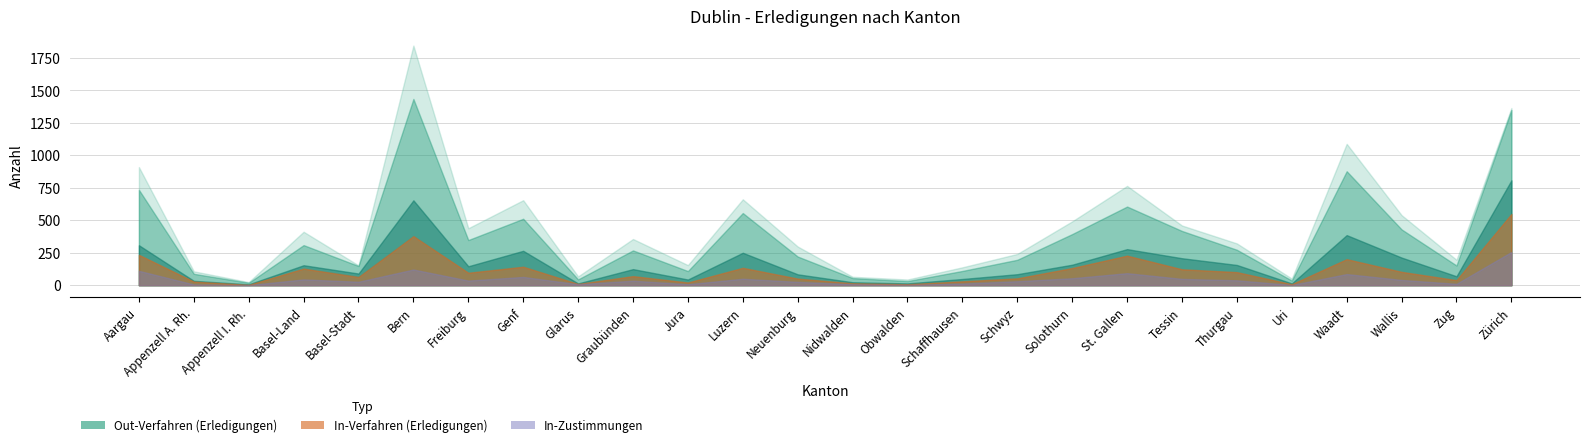

What is the value of the Out-Zustimmungen point at the 5th from the left?

90